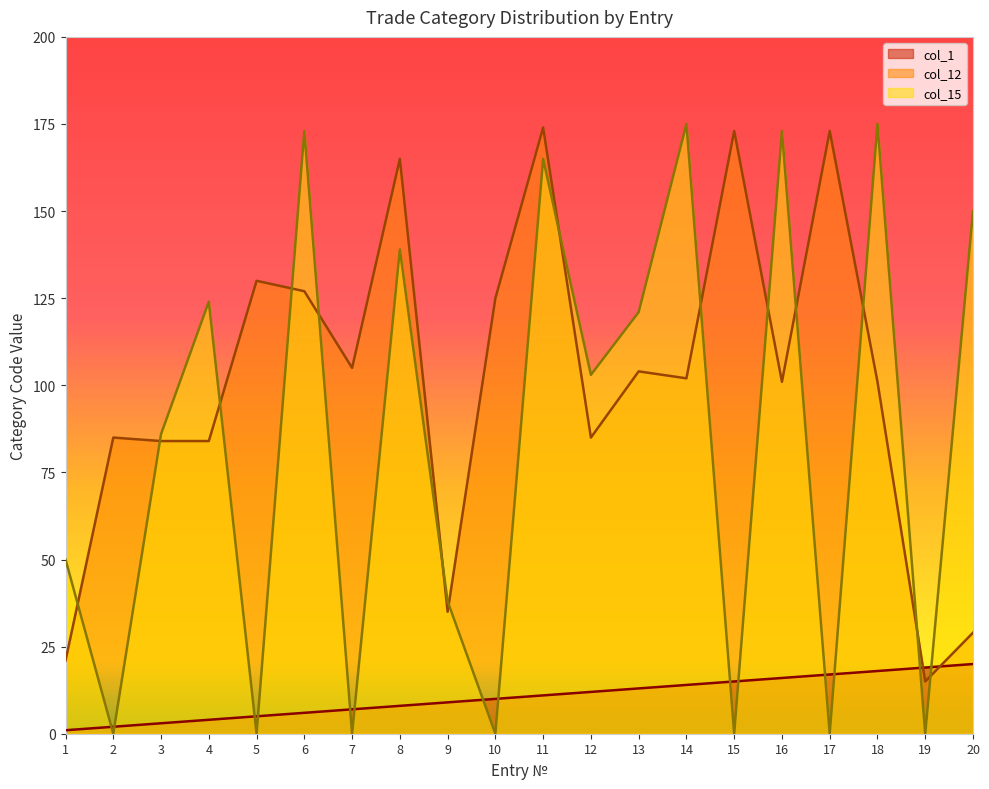

The value of col_15 at 12 is 60. True or false?

False